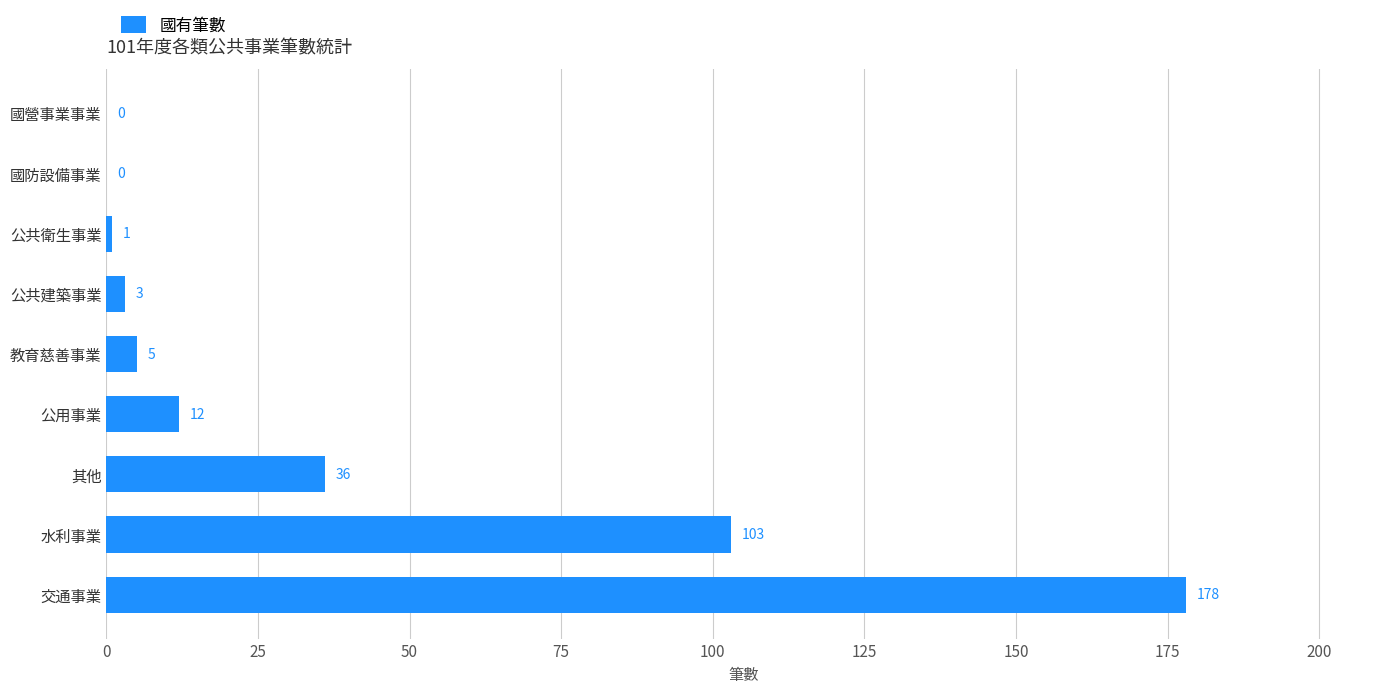

What is the sum of all values?

338